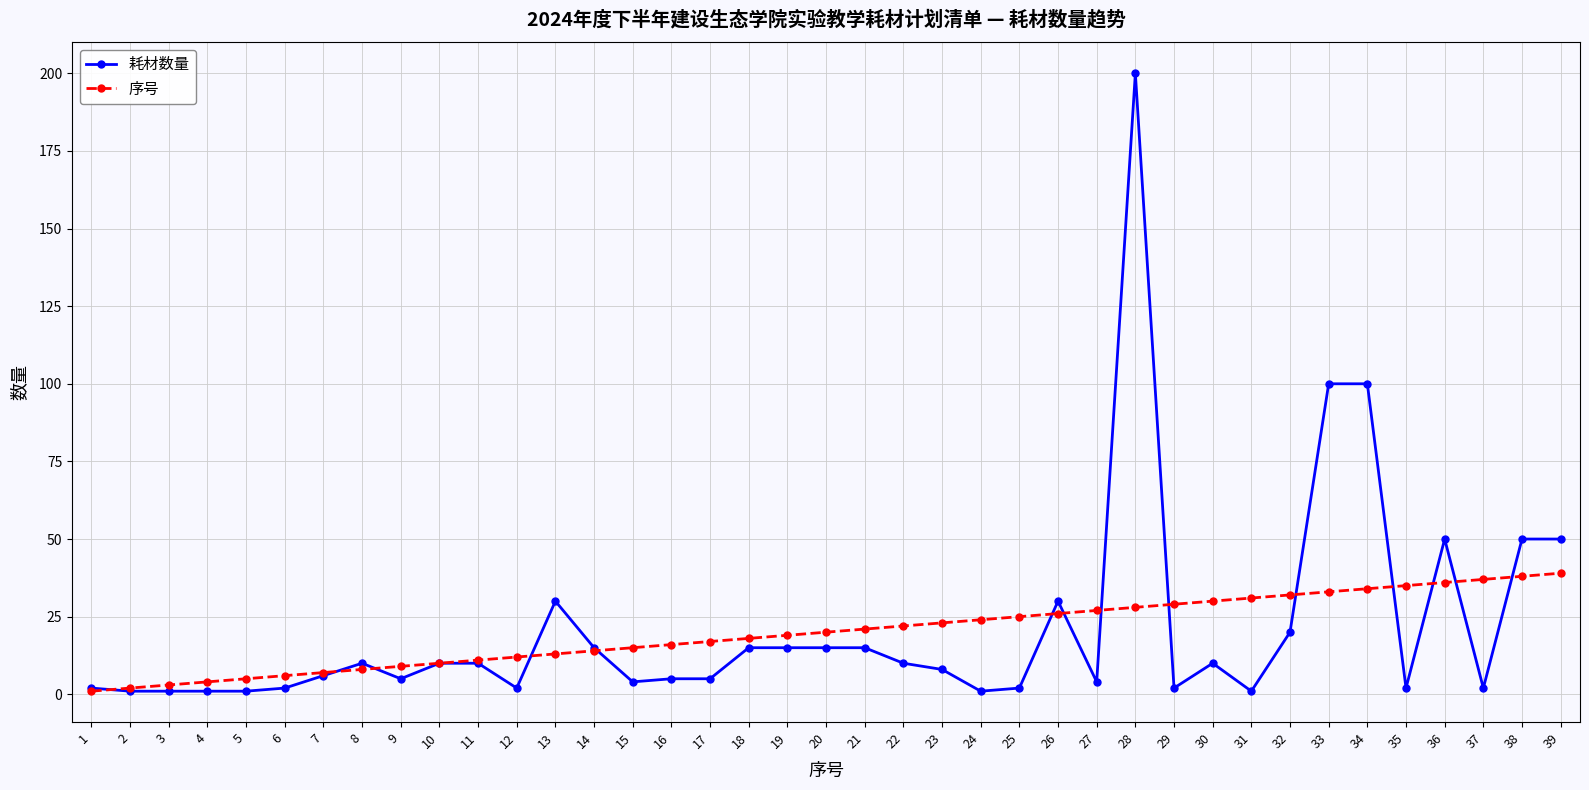

List the series in order of their peak value, highest first.

耗材数量, 序号